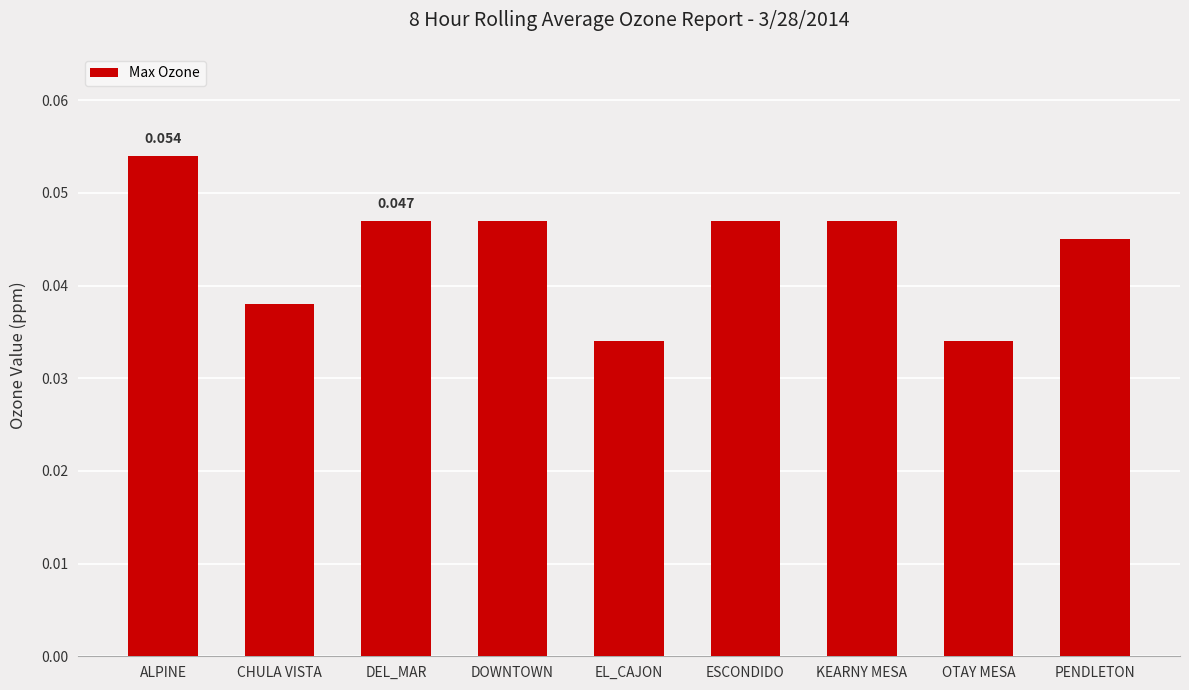

Between DEL_MAR and OTAY MESA, which is larger?

DEL_MAR